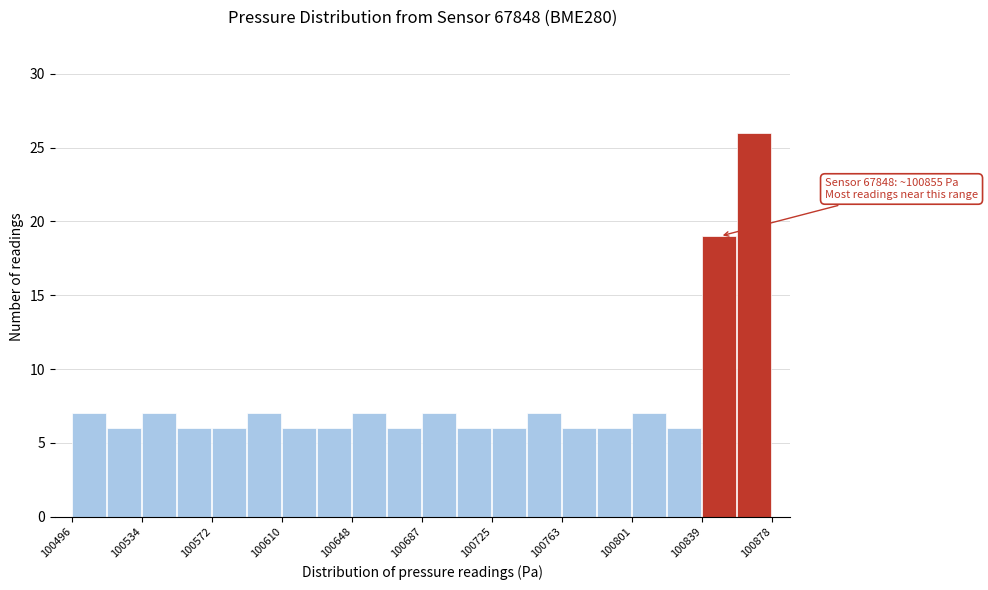

Read against the x-axis, roughly where is the centre of the tallest bar?

100870